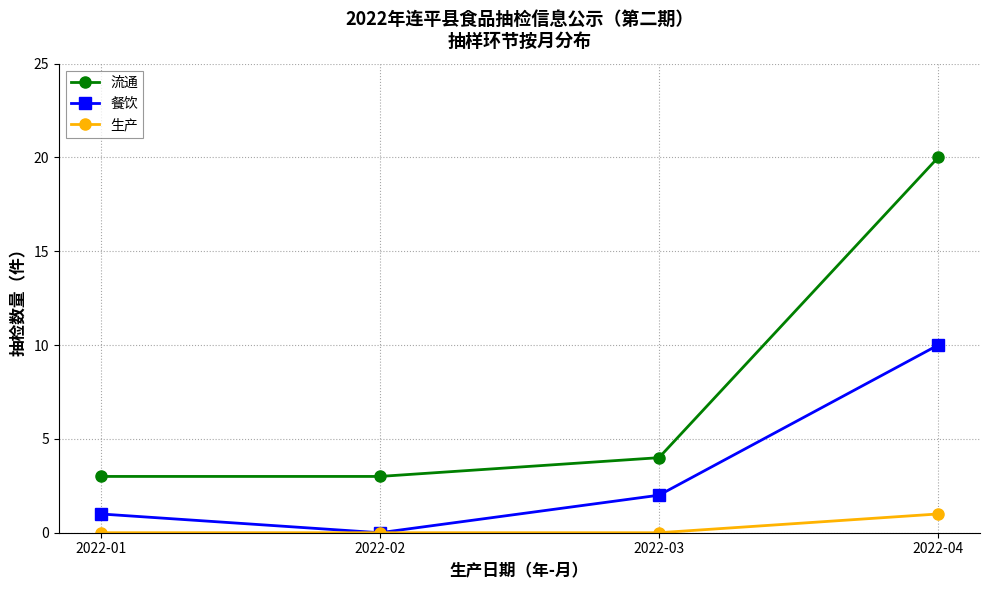

At which label is 流通 closest to 11?

2022-03